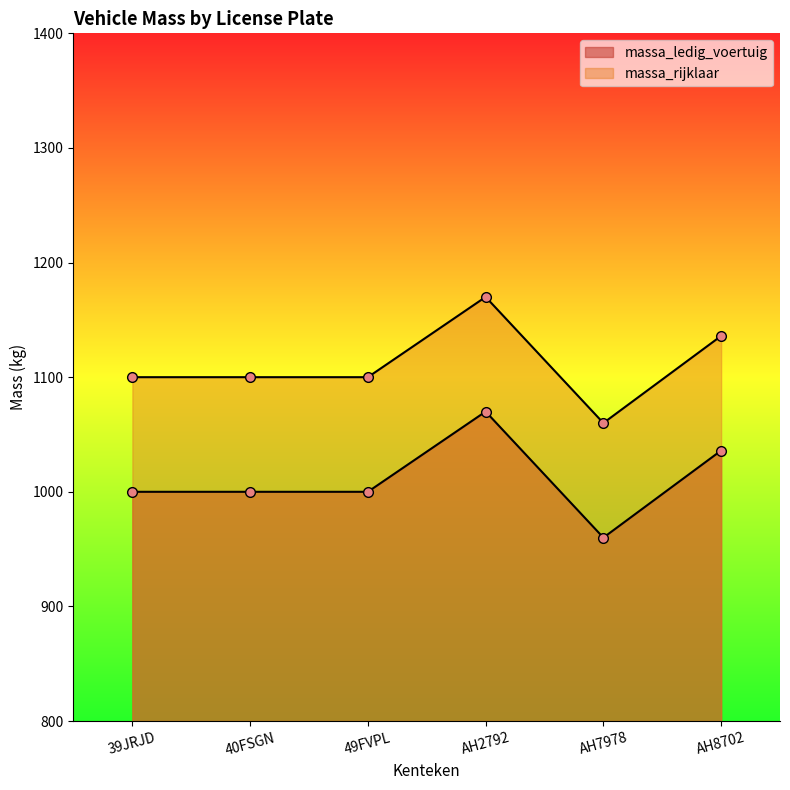

Does the chart have visible grid lines?

No